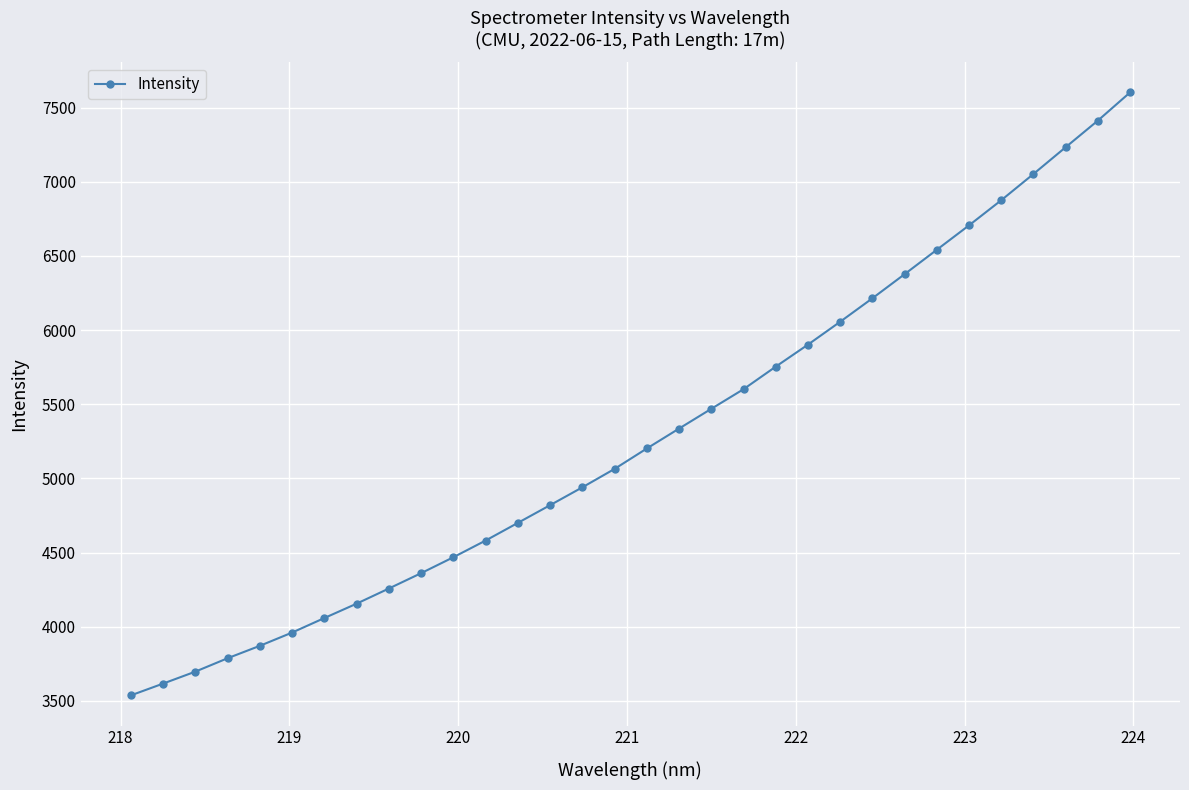

What is the value of the 22nd point from the left?

5901.8